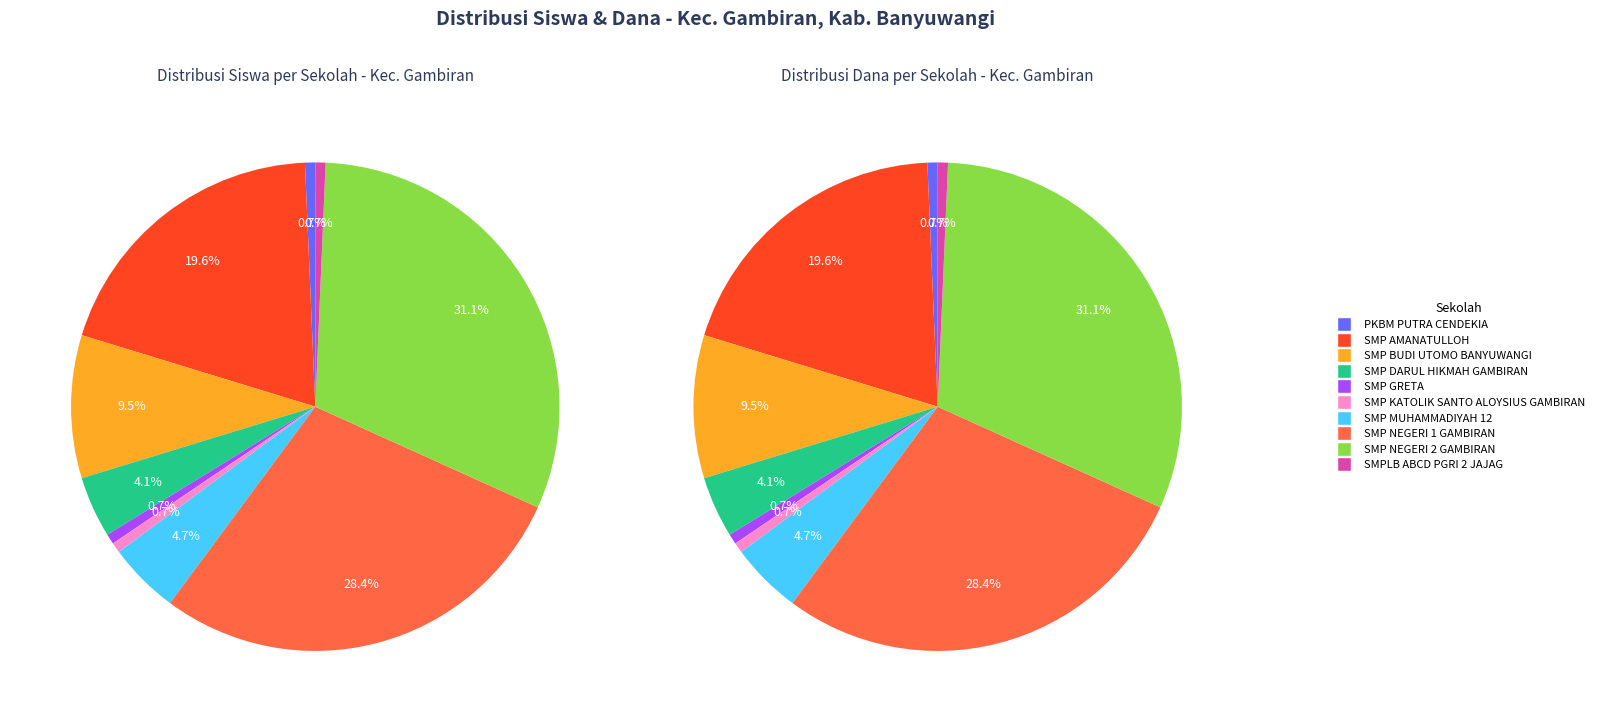

Which slice is the smallest?

PKBM PUTRA CENDEKIA